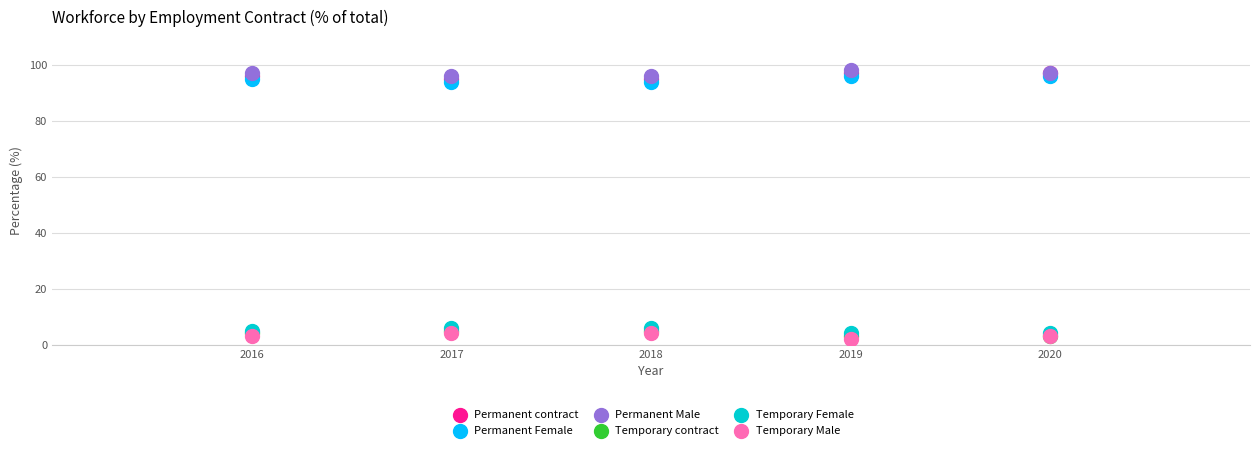

Which series reaches the minimum Y coordinate?

Temporary Male